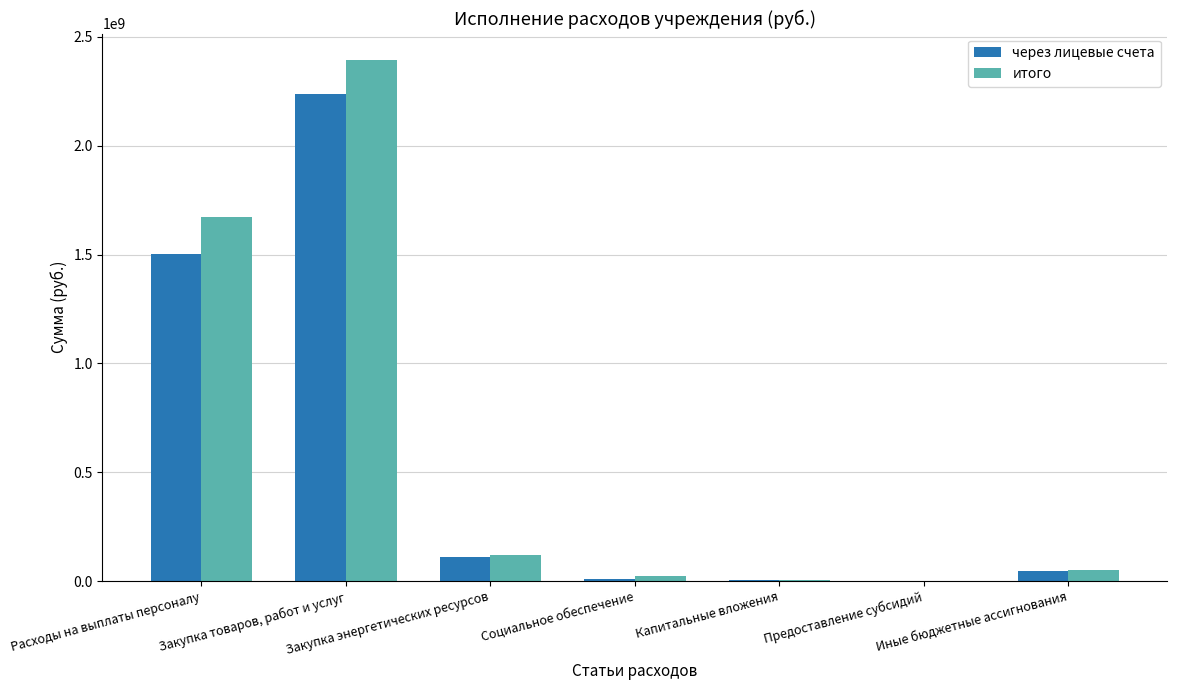

What is the difference between the maximum and minimum values in the итого series?

2395345119.0